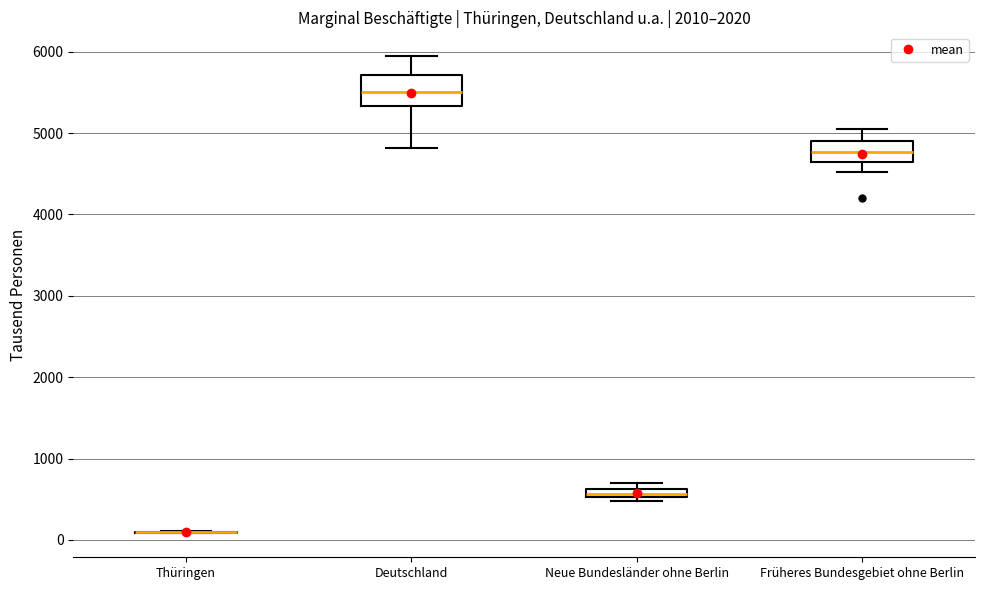

Where does the upper whisker of the box for Früheres Bundesgebiet ohne Berlin end on the y-axis? The values are not printed on the chart, so give them approximately, as read against the axis.

5100